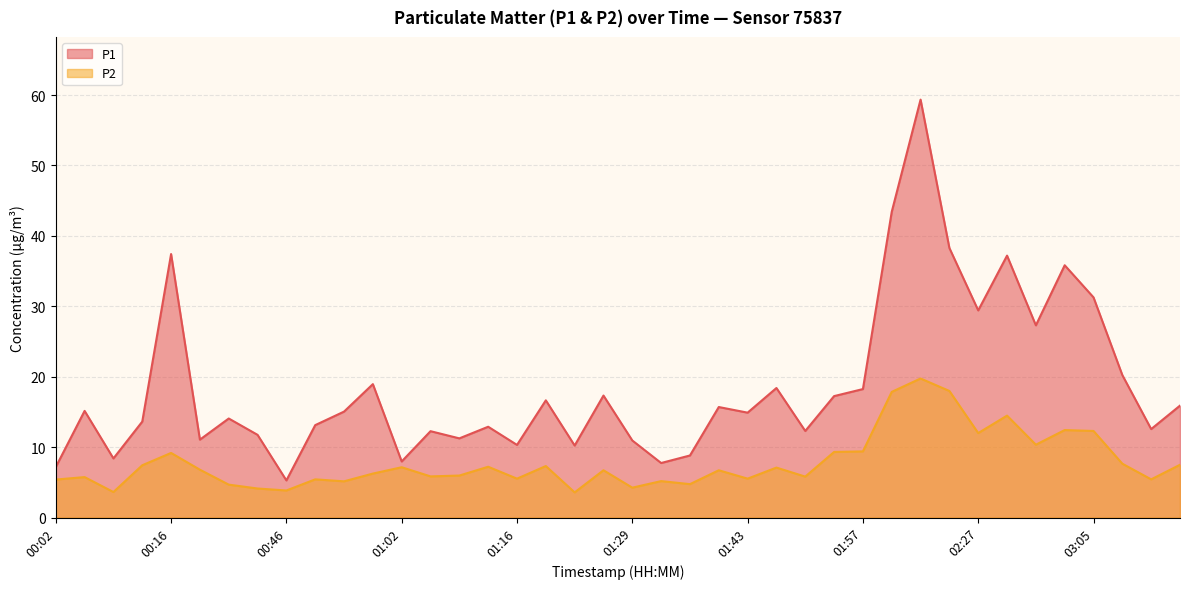

True or false: P1 has more than 0 interior local peaks.

True